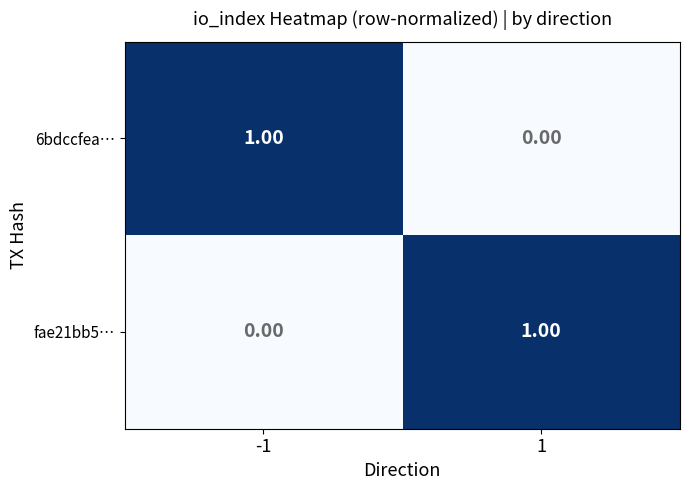

Rank the categories by fae21bb5… value from lowest to highest.

-1, 1